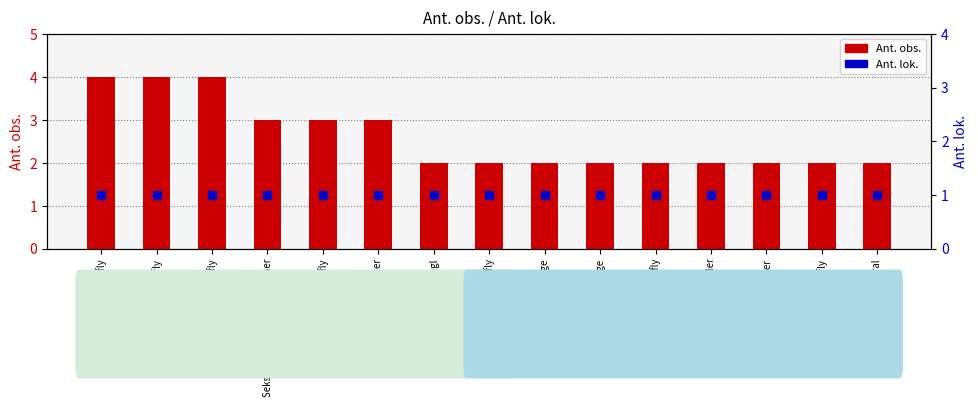

Rank the series by their average value, from highest to lowest.

Ant. obs., Ant. lok.